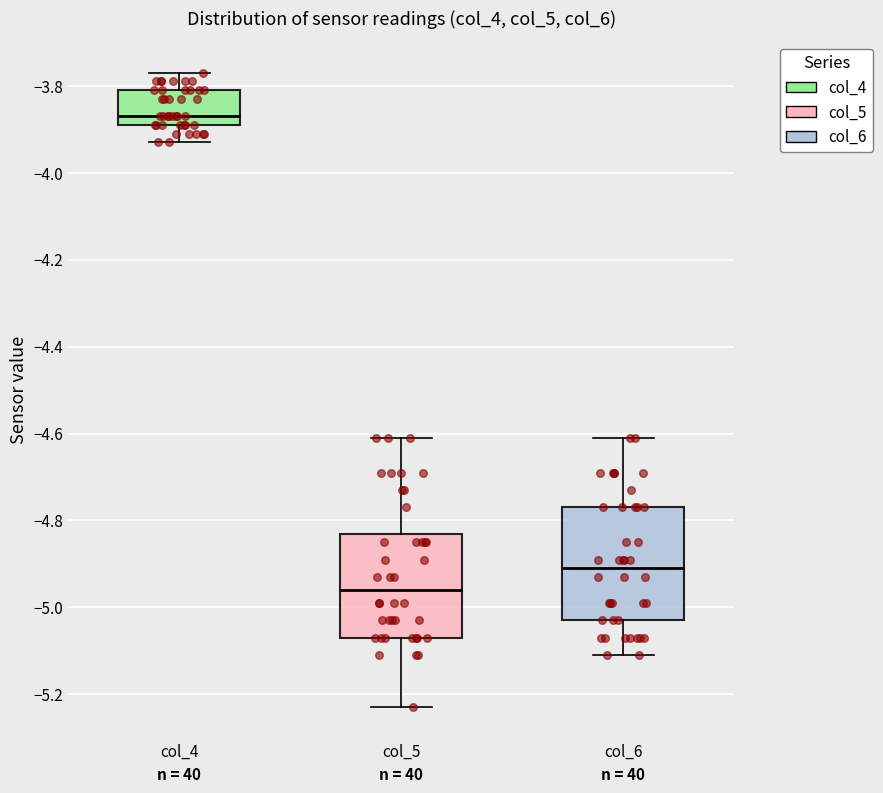

Reading left to right, read every box against the y-axis: the position of its median line, the range the box covers, and the ends of its whiskers. The values are not printed on the chart, so give them approximately, as read against the axis.

col_4: median -3.86, box -3.88 to -3.80, whiskers -3.92 to -3.76
col_5: median -4.96, box -5.06 to -4.82, whiskers -5.22 to -4.60
col_6: median -4.90, box -5.02 to -4.76, whiskers -5.10 to -4.60